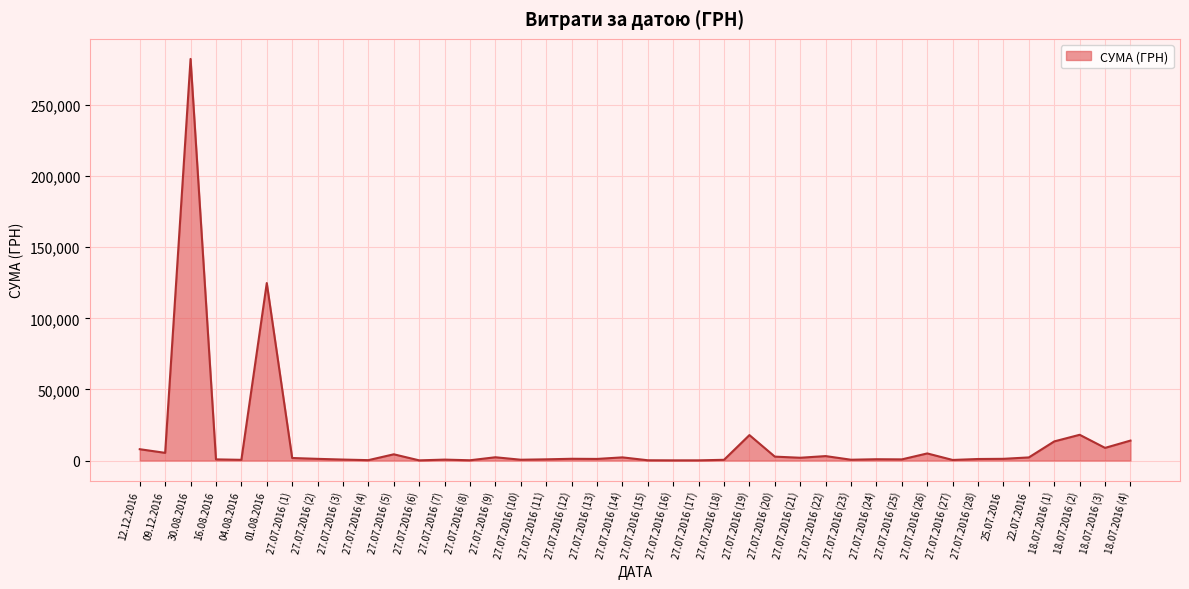

Which label corresponds to the largest value in the chart?

30.08.2016